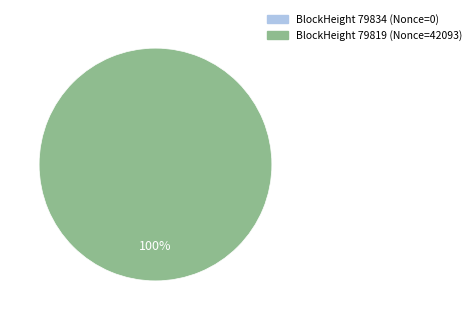

How many slices are in this pie chart?

1